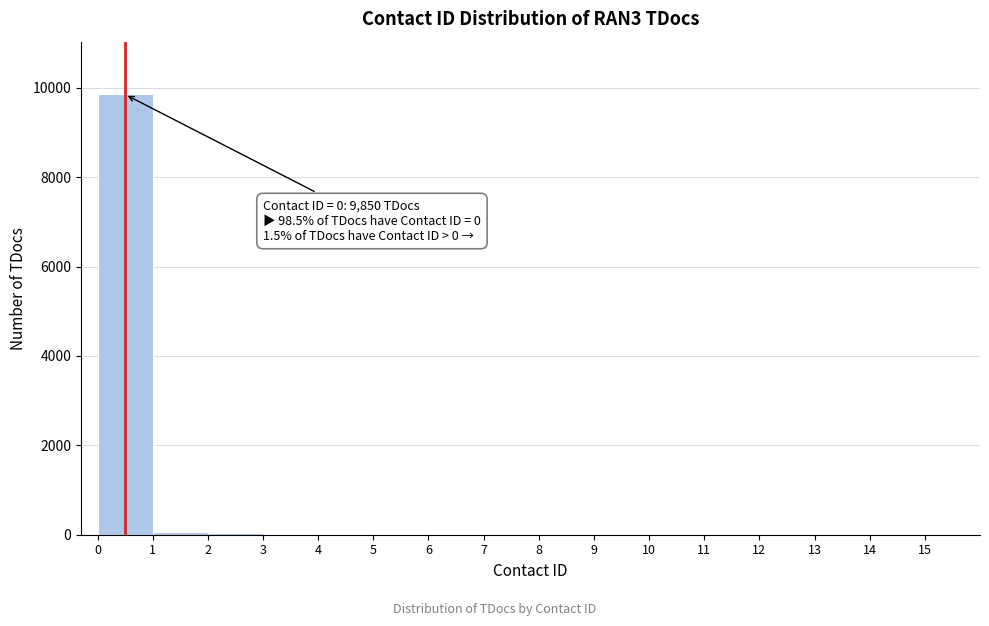

Which range on the x-axis has the tallest bar?

0 to 1